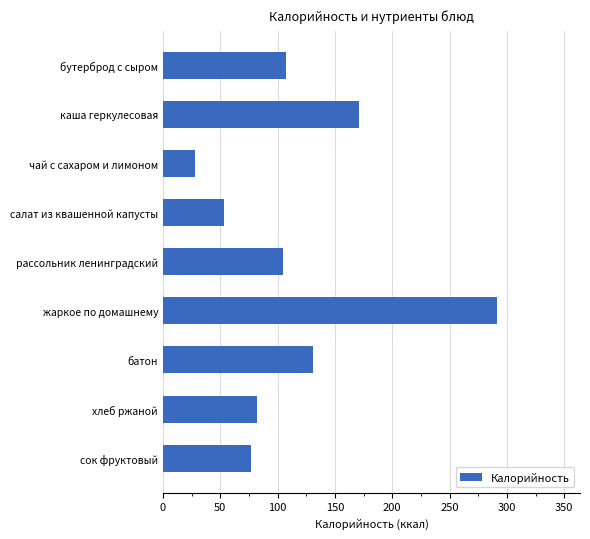

Does the chart contain any negative values?

No